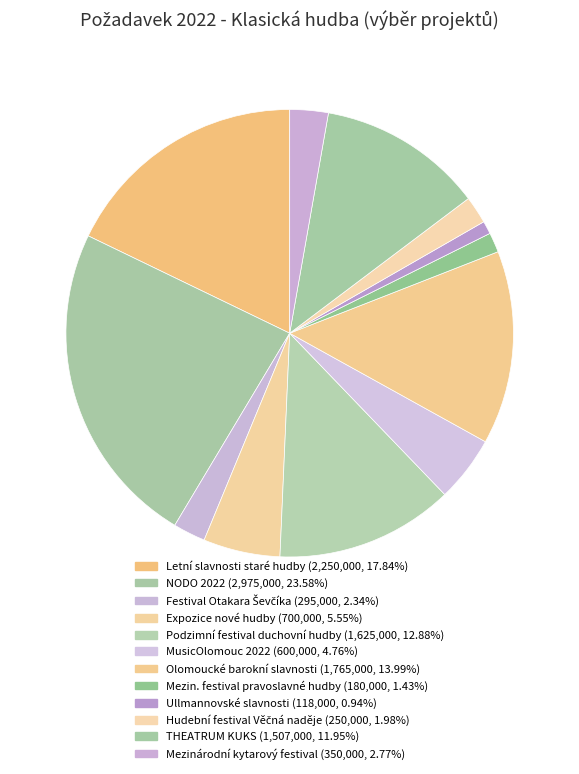

Which slice is the largest?

NODO 2022